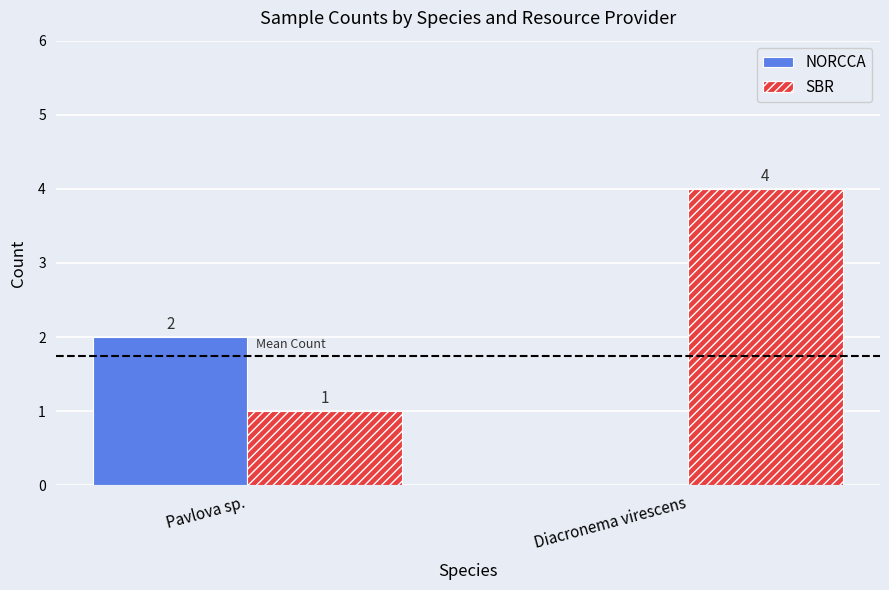

What is the sum of all NORCCA values?

2